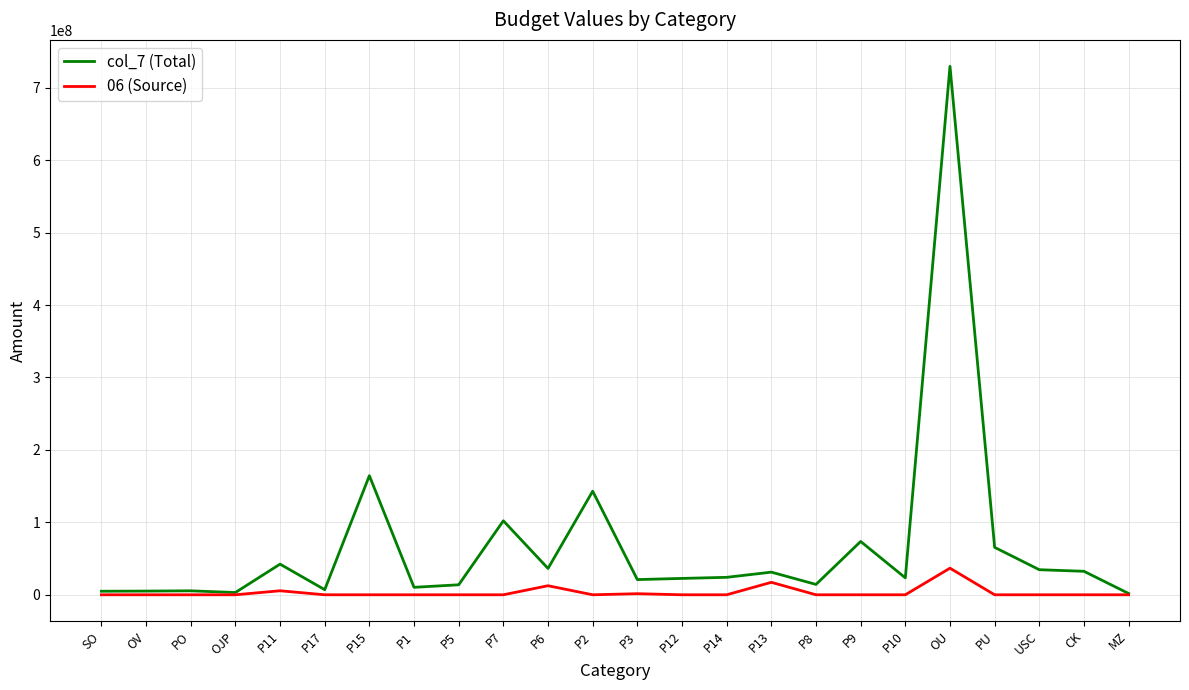

At how many categories does at least one series exceed 296812987?

1